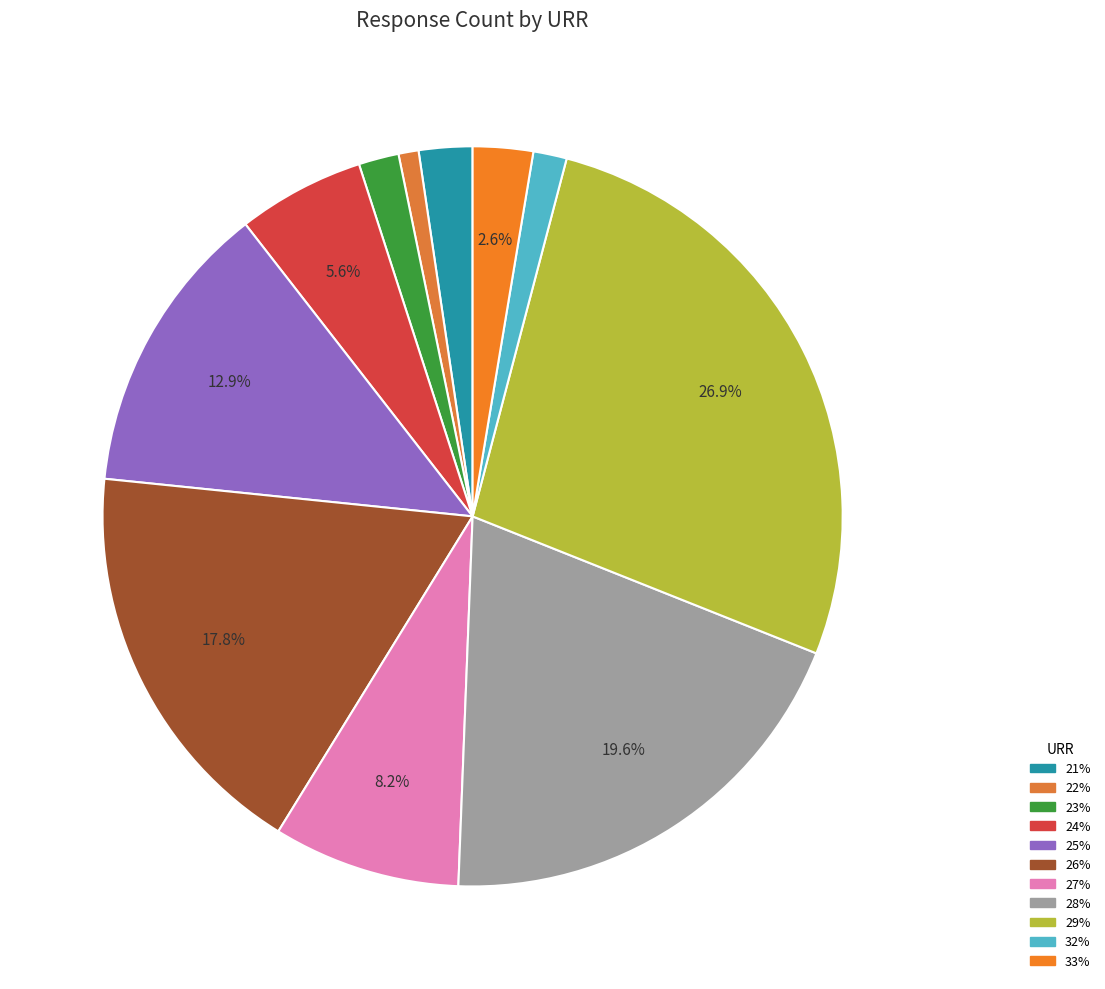

To the nearest percent, what percentage of the pie is 24%?

6%